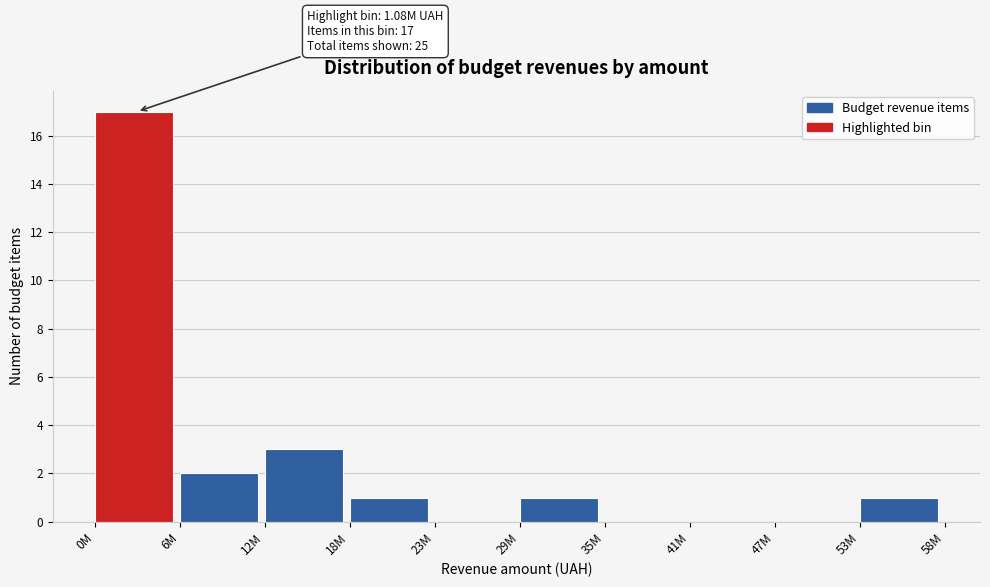

Reading right to left, extract all data points from this chart.

53M=1	47M=0	41M=0	35M=0	29M=1	23M=0	18M=1	12M=3	6M=2	0M=17